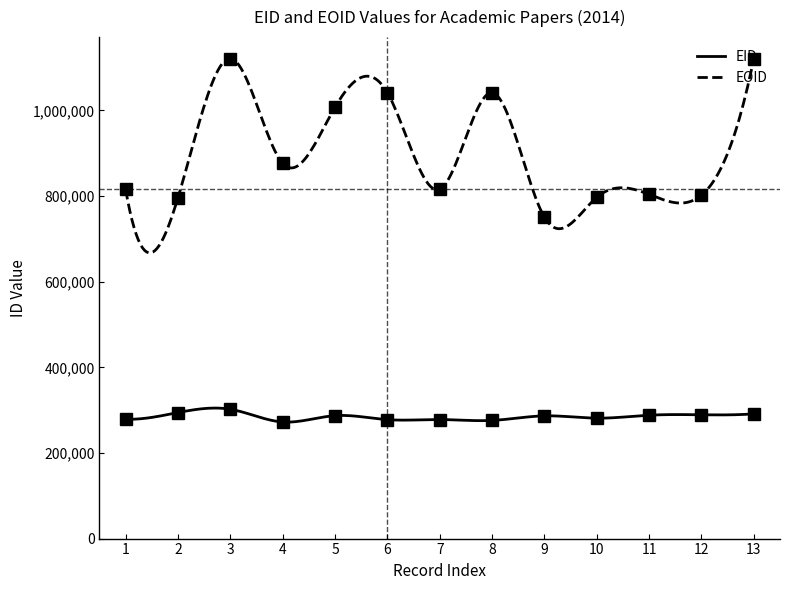

What are all the series names shown in the legend?

EID, EOID